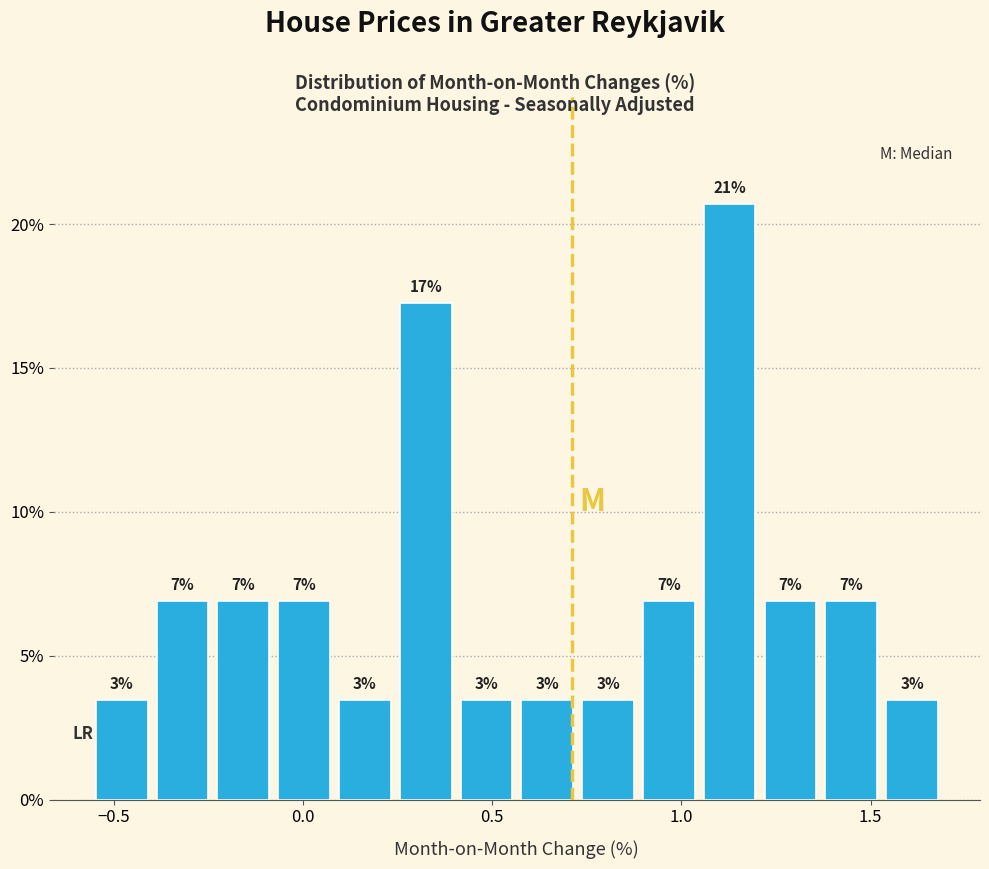

Read against the x-axis, roughly where is the centre of the tallest bar?

1.15